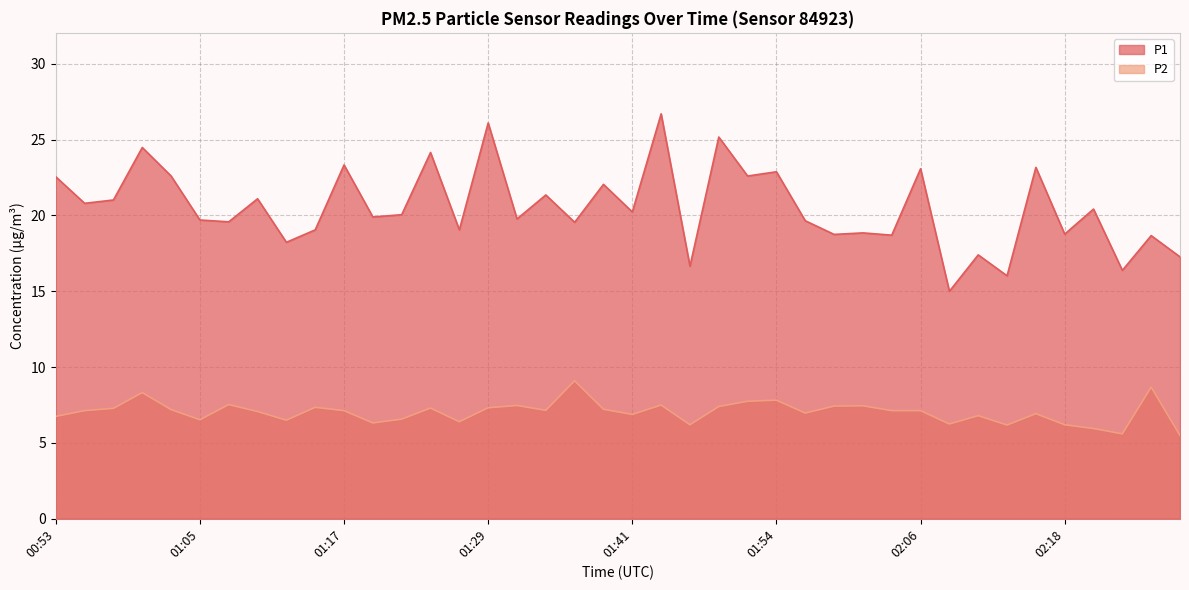

List the series in order of their peak value, lowest first.

P2, P1